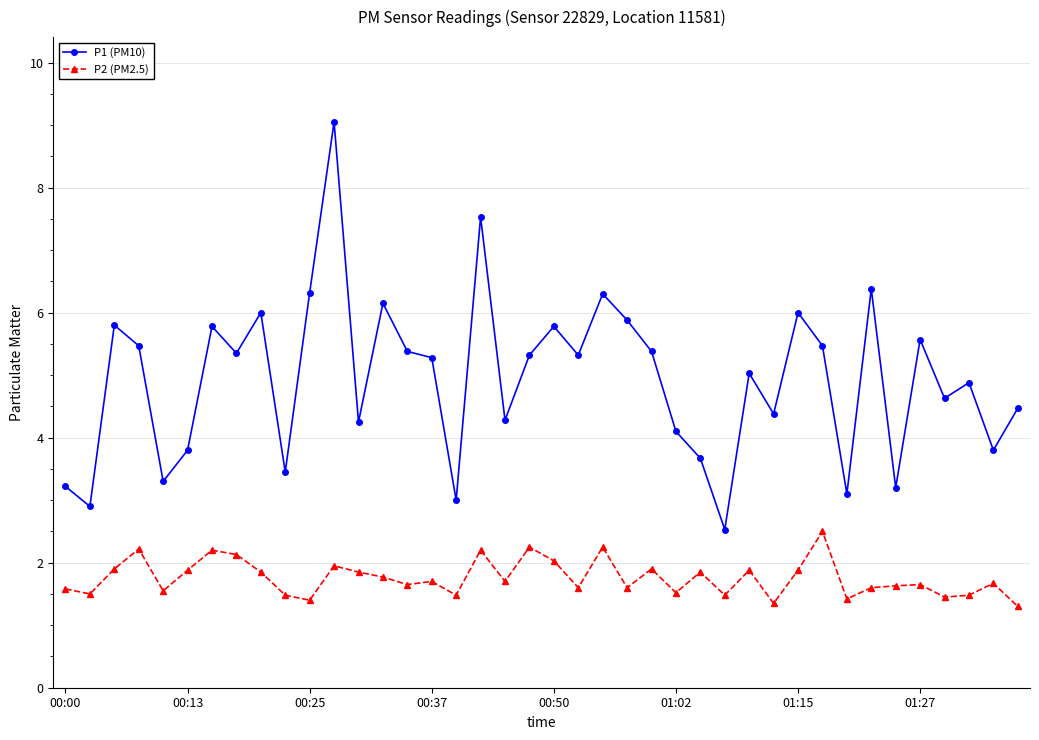

True or false: P1 (PM10) and P2 (PM2.5) cross at least once.

False